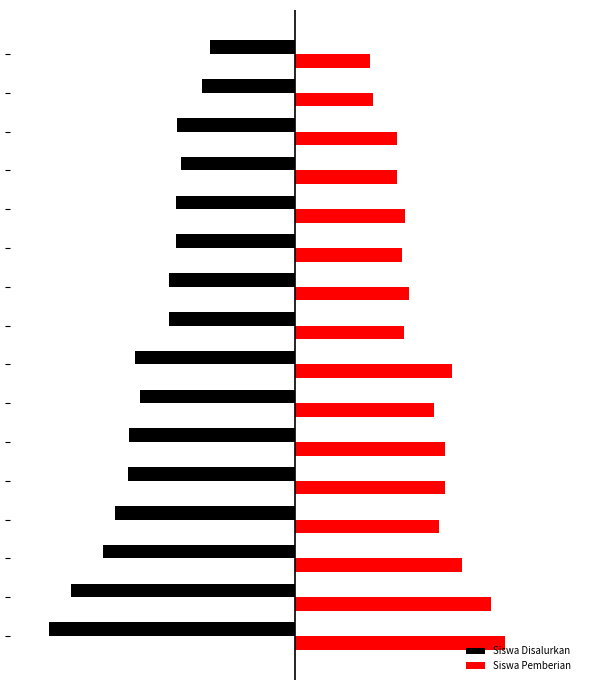

Reading left to right, what are all the values shown in this chart?

Siswa Disalurkan: -138	-126	-108	-101	-94	-93	-87	-90	-71	-71	-67	-67	-64	-66	-52	-48
Siswa Pemberian: 118	110	94	81	84	84	78	88	61	64	60	62	57	57	44	42